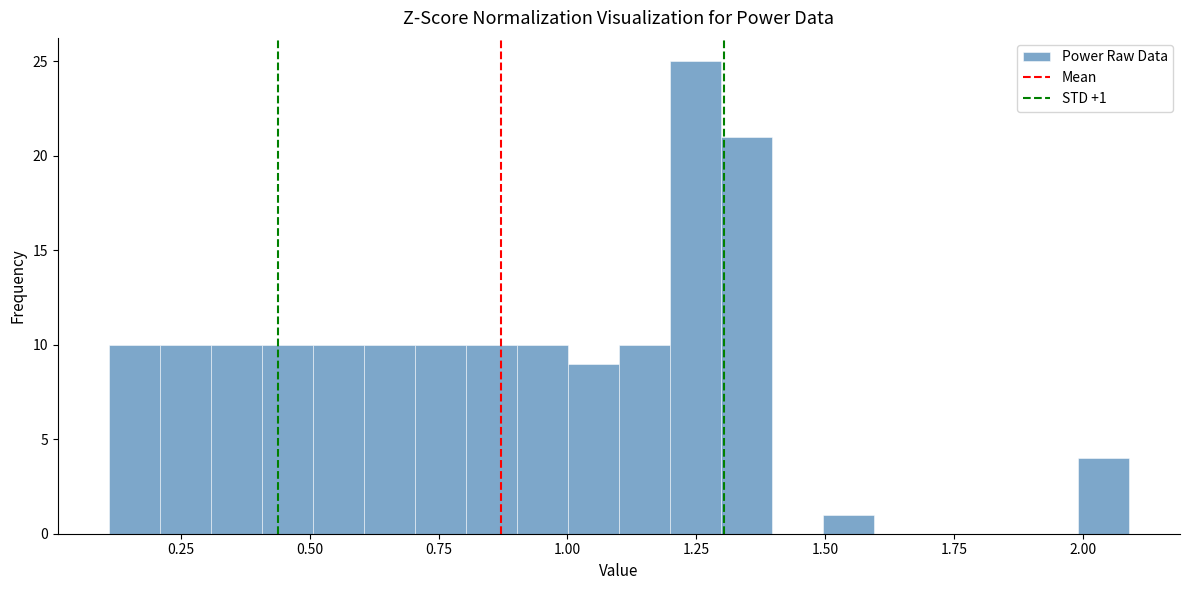

Read against the x-axis, roughly where is the centre of the tallest bar?

1.25